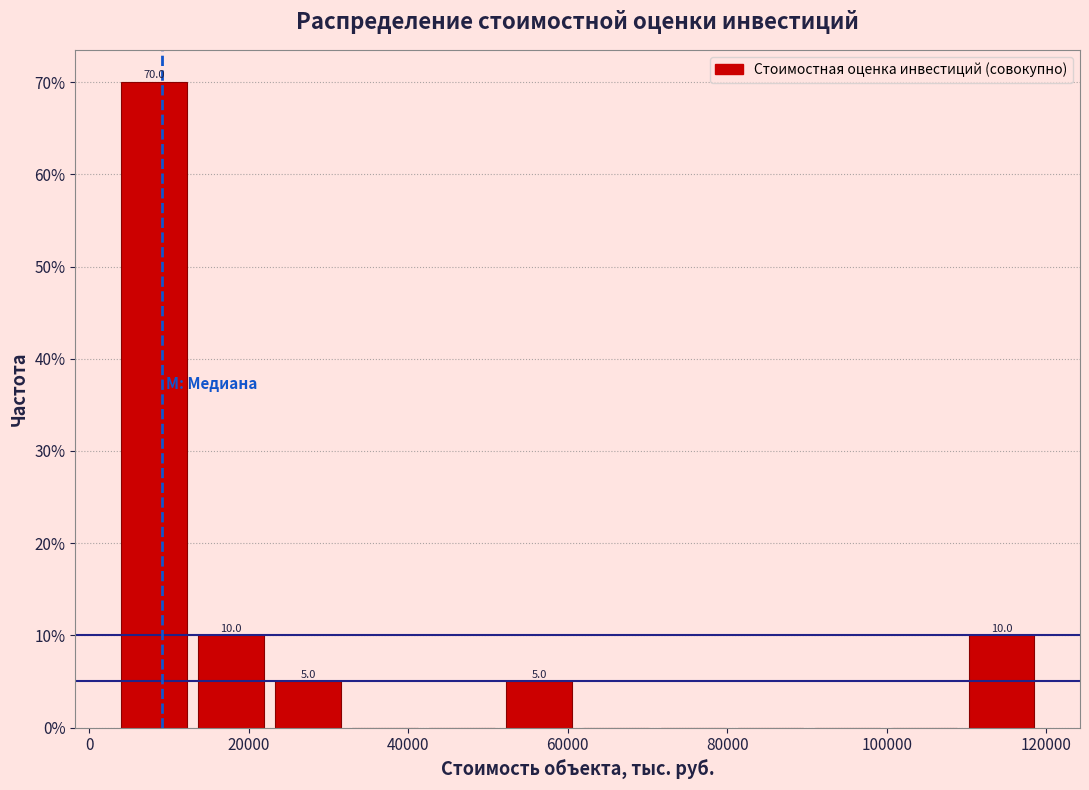

Which range on the x-axis has the tallest bar?

4000 to 12000